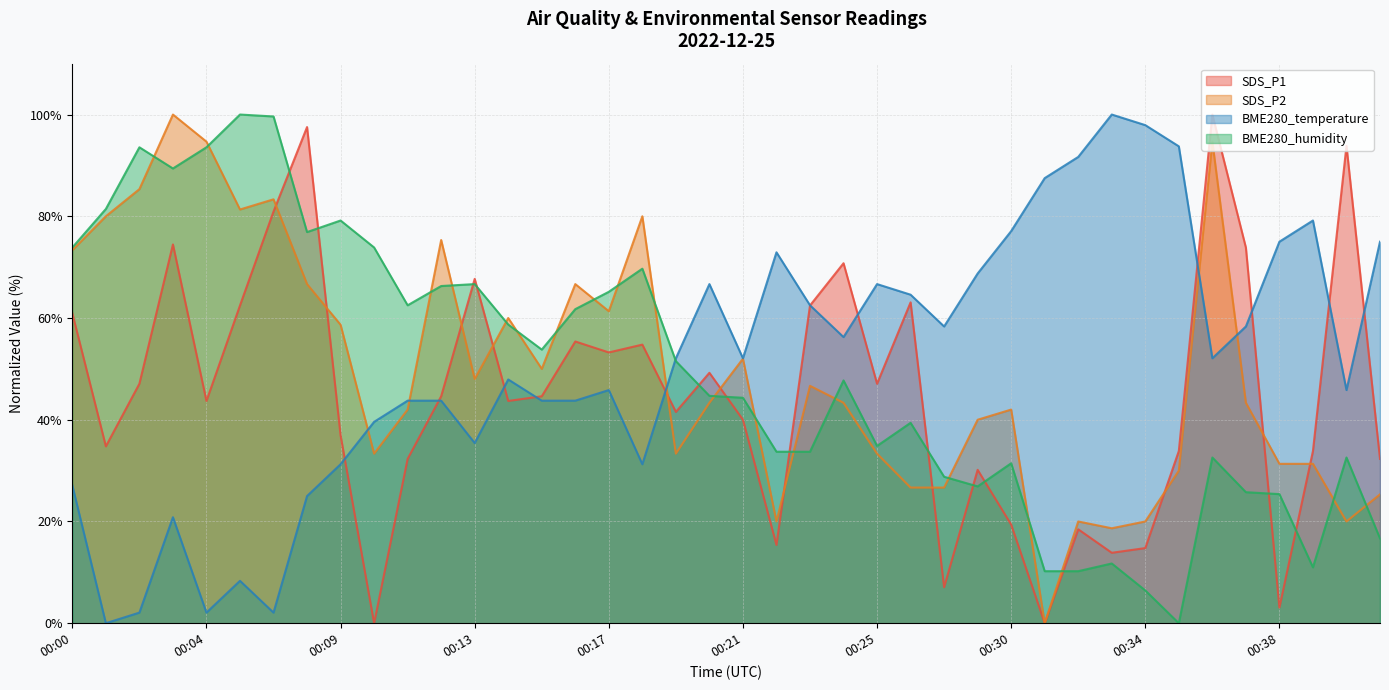

List the series in order of their peak value, highest first.

SDS_P1, SDS_P2, BME280_temperature, BME280_humidity